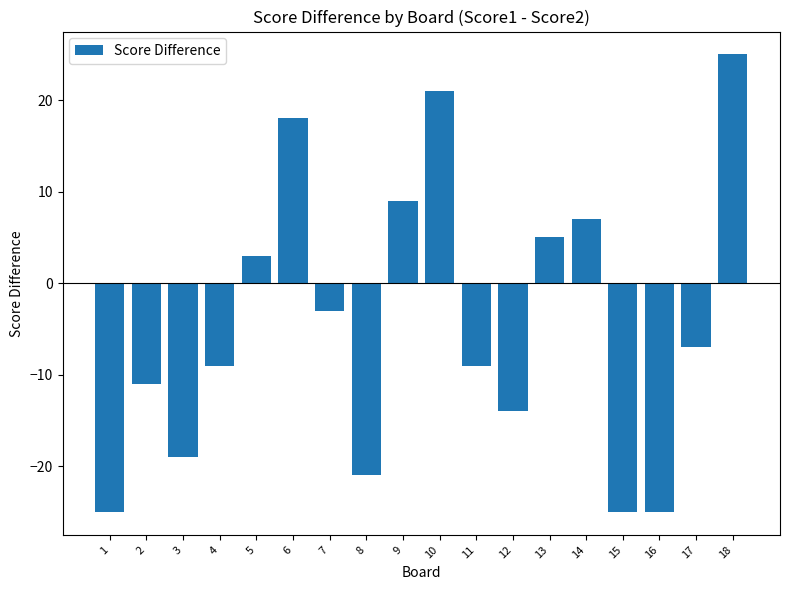

Which has a higher value, 14 or 6?

6